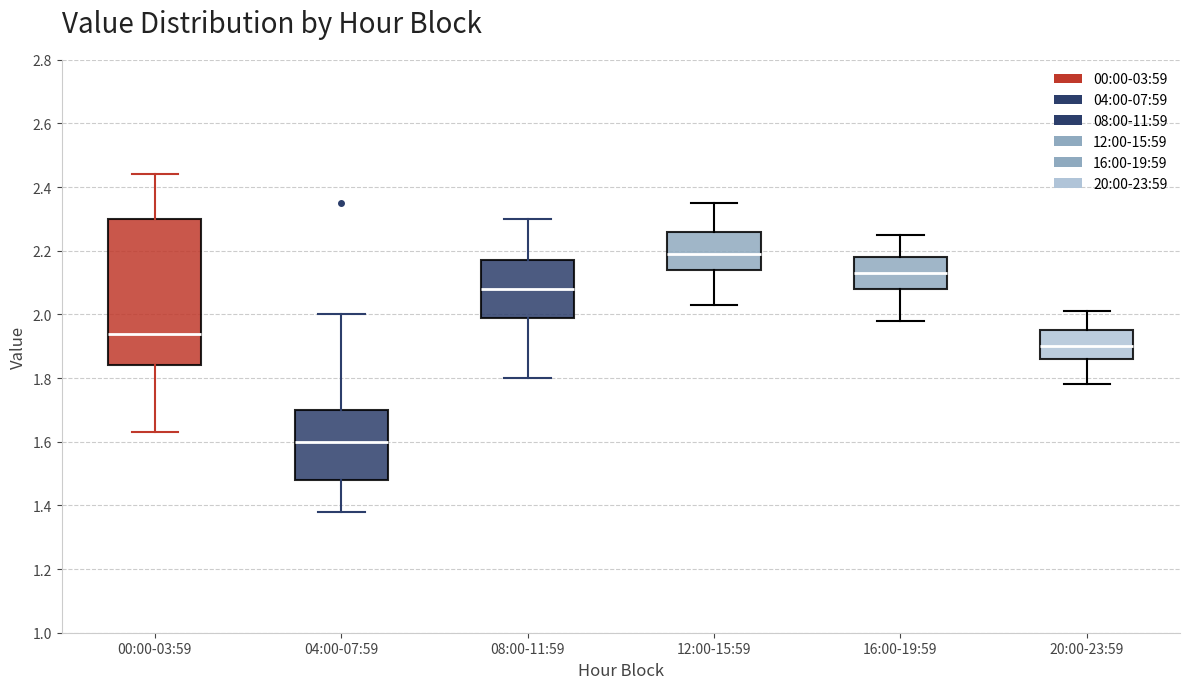

Which box has the highest median line?

12:00-15:59